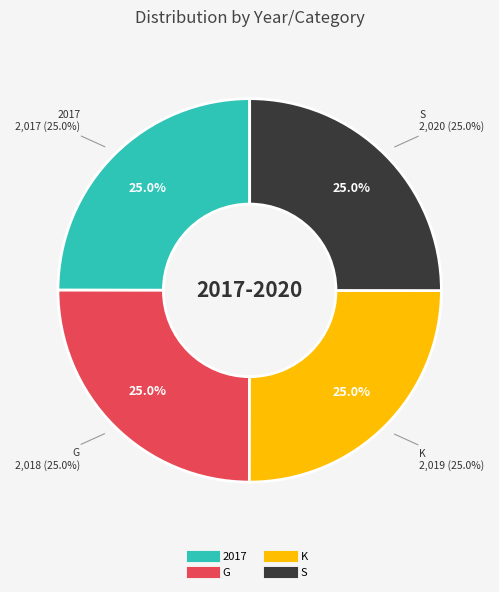

What percentage is the 2017 slice, to the nearest percent?

25%